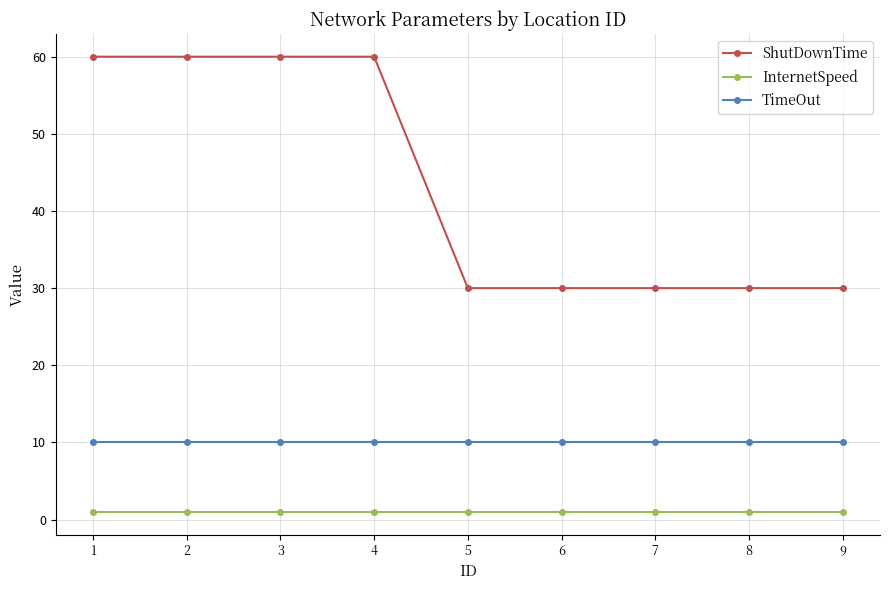

Reading right to left, extract all data points from this chart.

ShutDownTime: 30	30	30	30	30	60	60	60	60
InternetSpeed: 1	1	1	1	1	1	1	1	1
TimeOut: 10	10	10	10	10	10	10	10	10